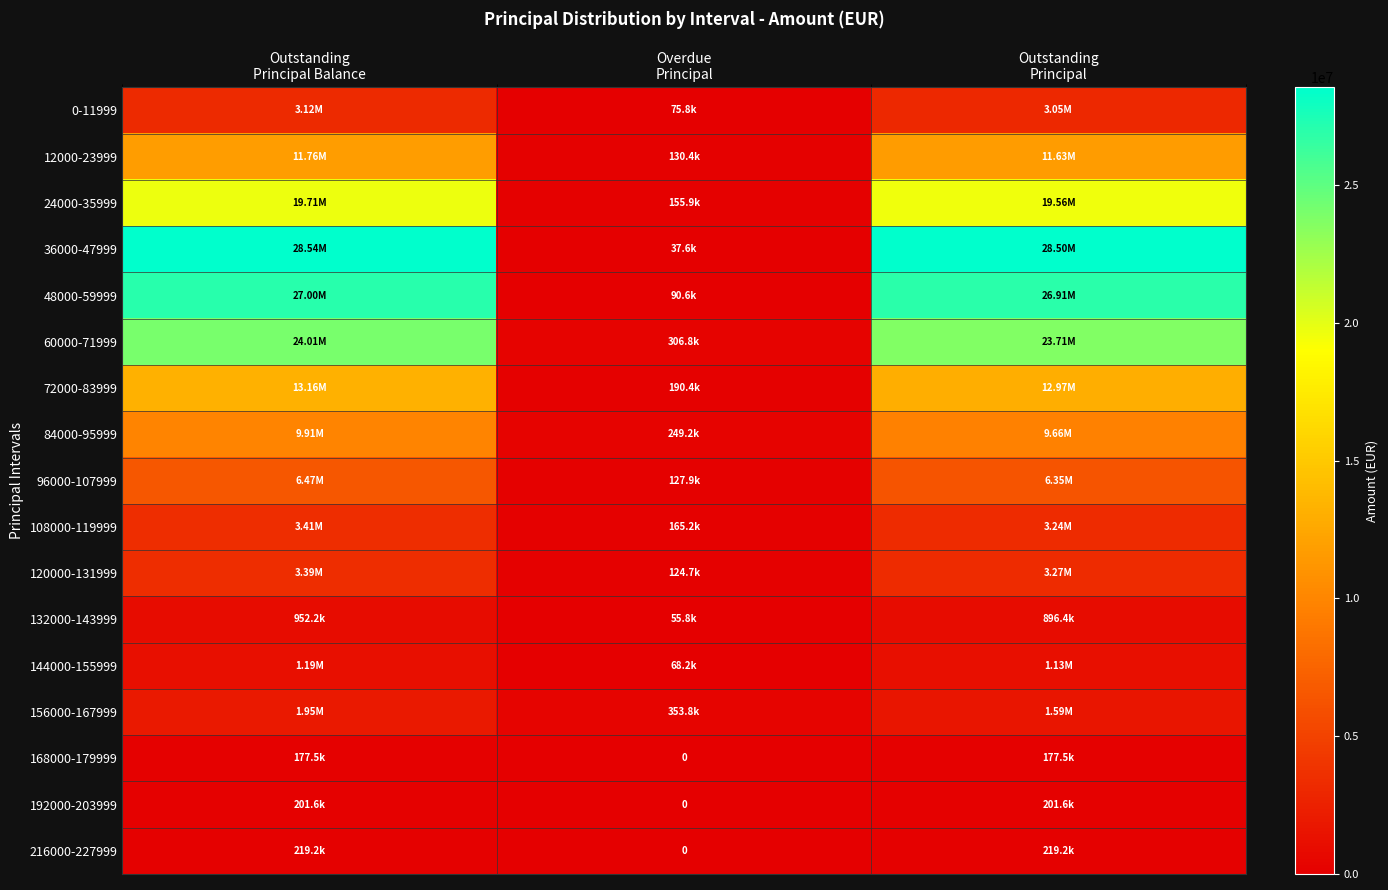

True or false: 96000-107999 has a value of 6346894.4 at Outstanding Principal.

True